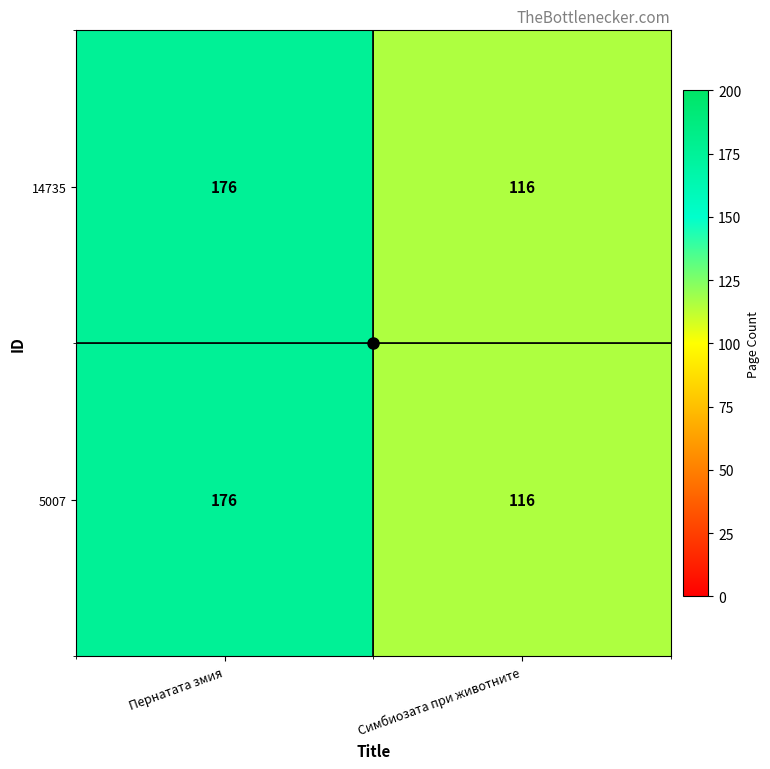

What is the difference between the maximum and minimum values in the 14735 series?

60